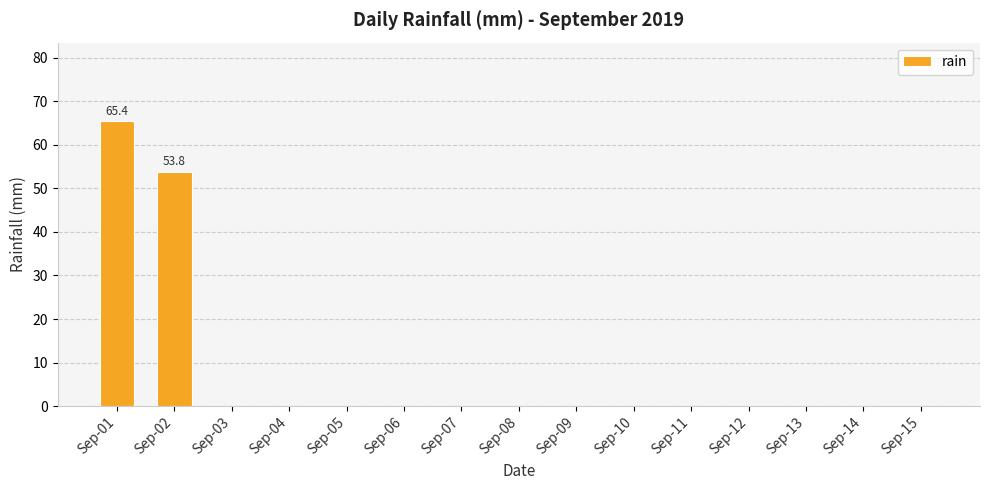

What is the change in value from Sep-02 to Sep-13?

-53.8